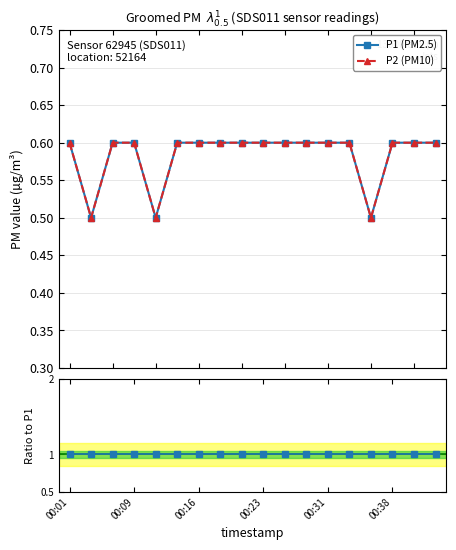

Read the P2 (PM10) value at 14.

0.5